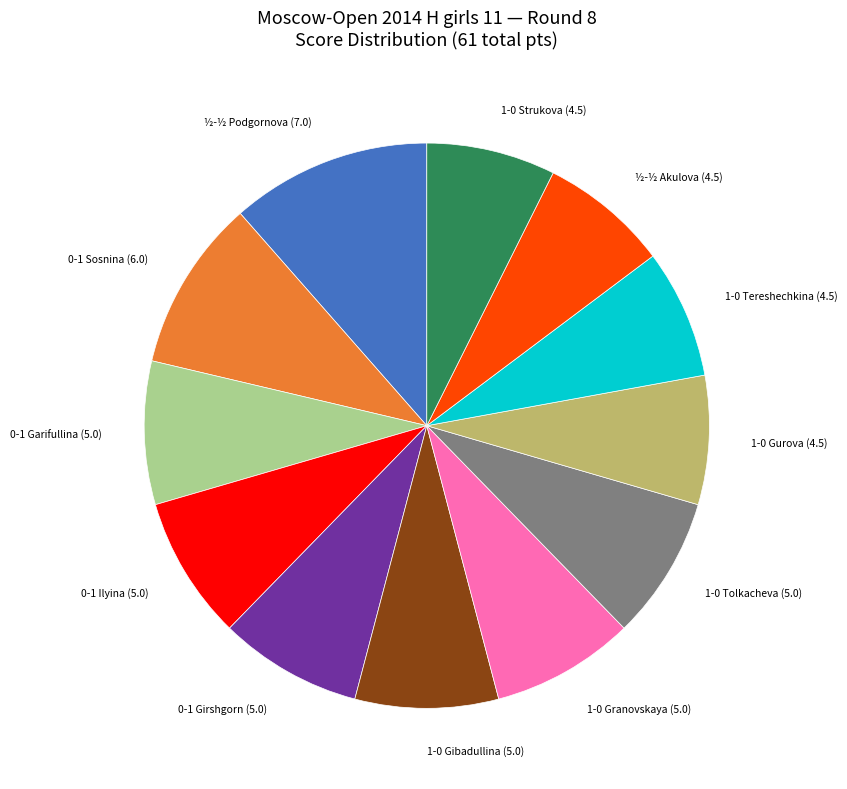

Does any single category account for the majority?

No